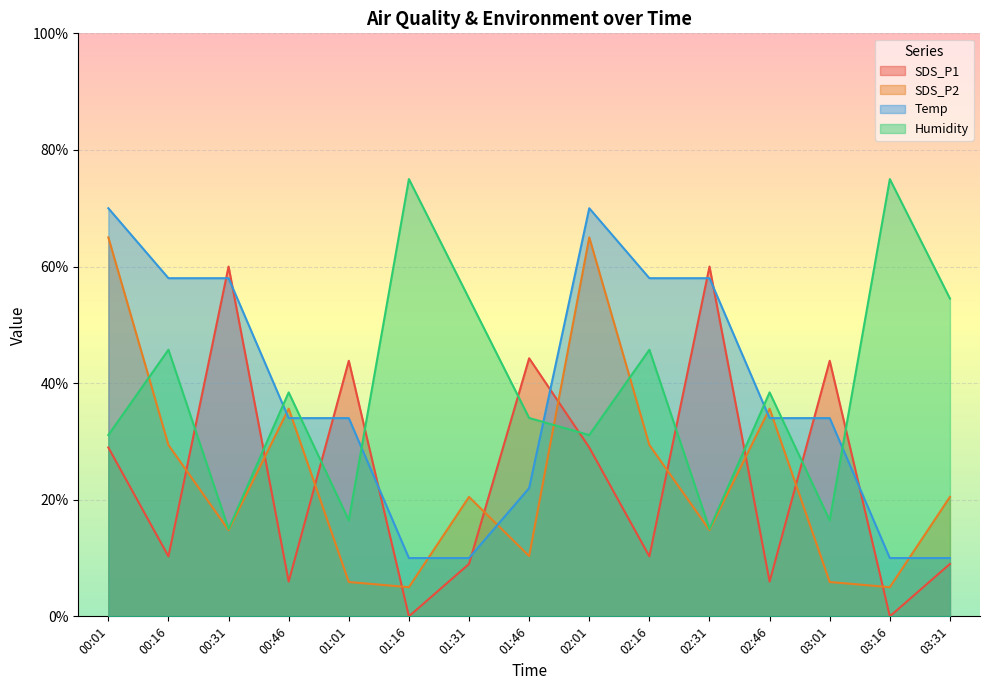

True or false: Humidity has more than 1 points higher than both neighbors.

True